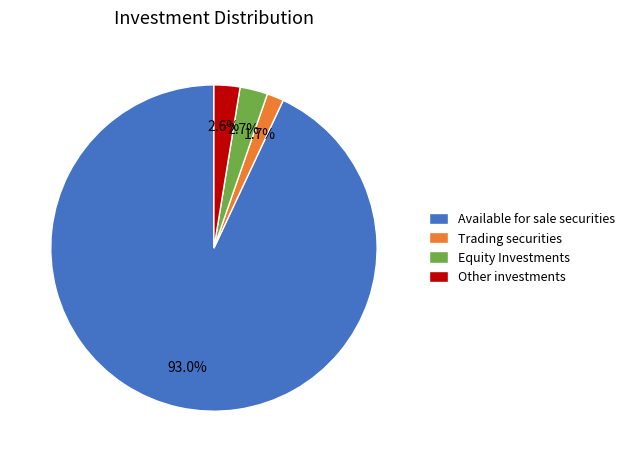

What is the largest slice in the pie chart?

Available for sale securities